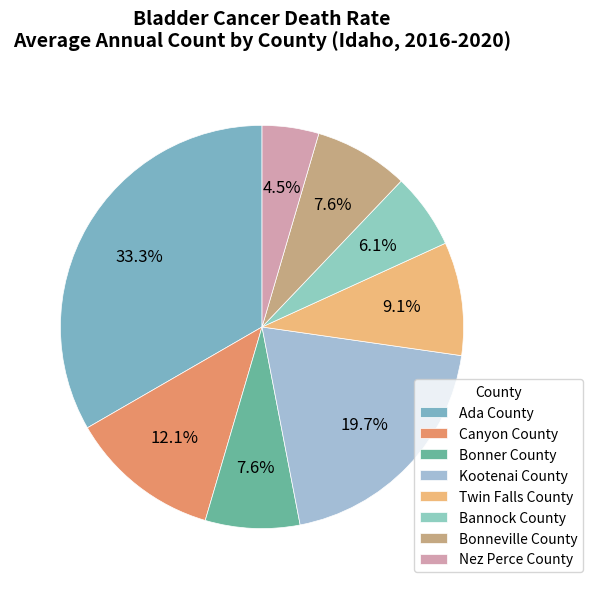

What is the ratio of the value at Nez Perce County to the value at Ada County?

0.1